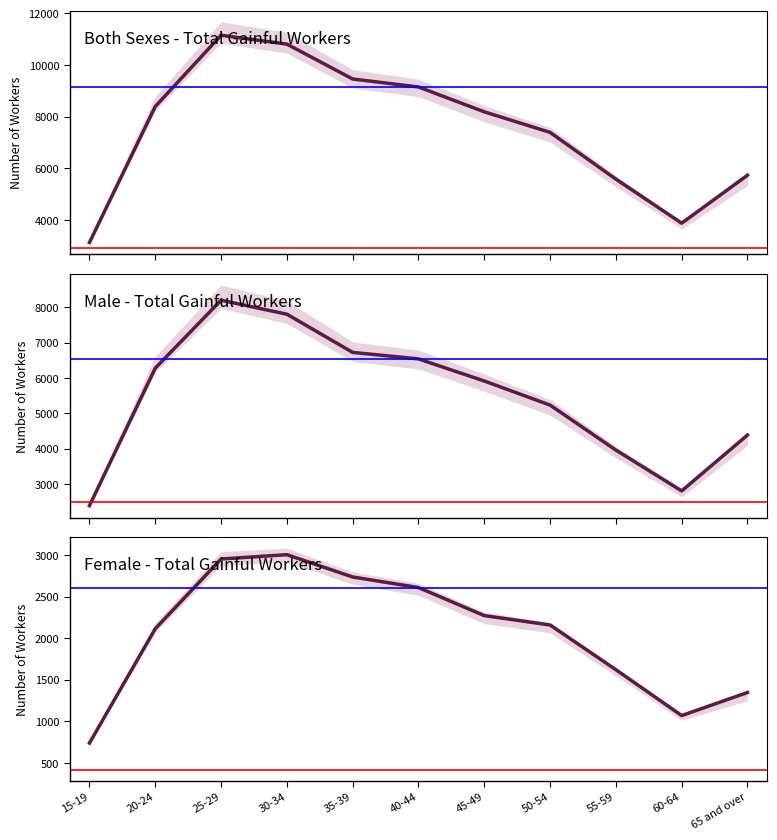

True or false: Both Sexes Total has a value of 18536 at 25-29.

False